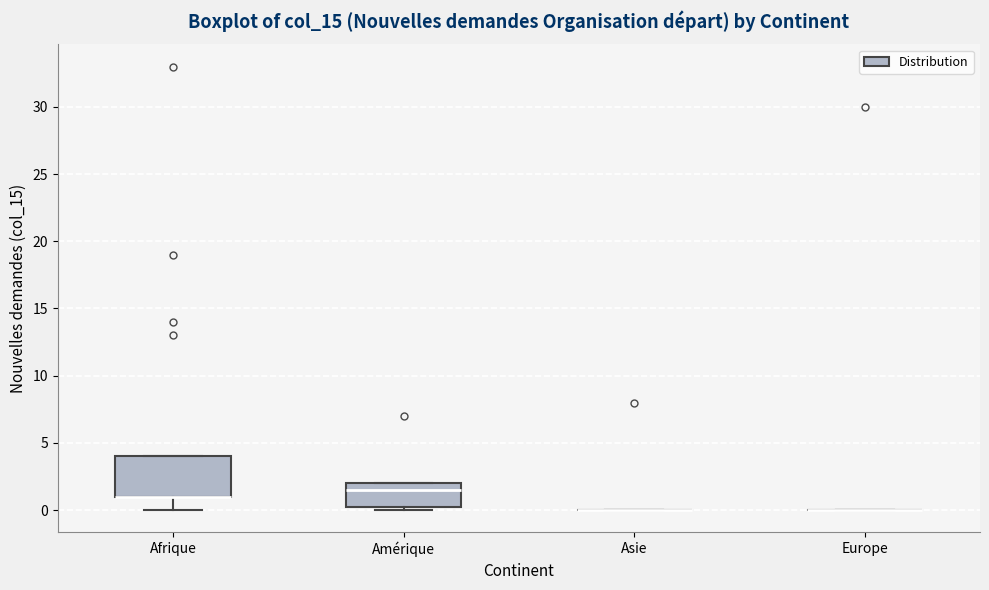

Comparing the boxes themselves (not the whiskers), which one is the tallest?

Afrique